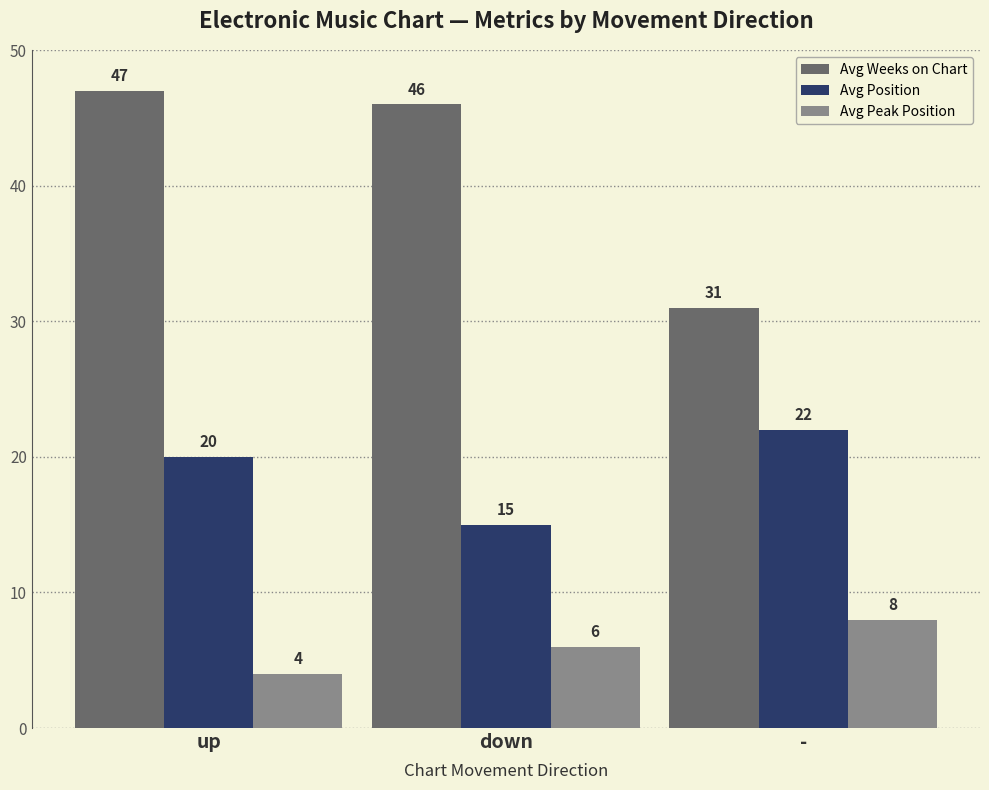

What is the greatest value displayed?

47